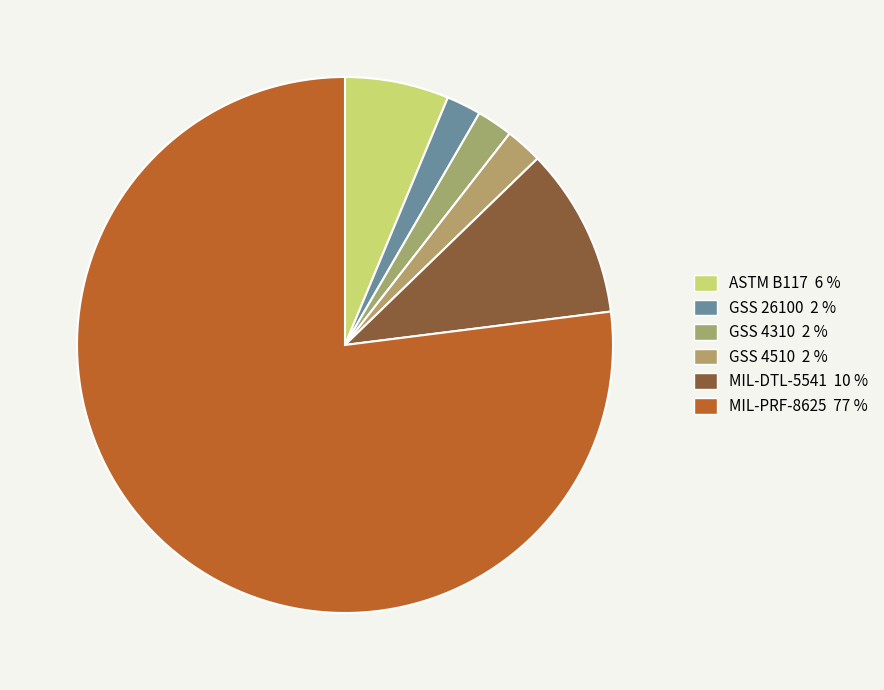

Rank the categories by value from highest to lowest.

MIL-PRF-8625, MIL-DTL-5541, ASTM B117, GSS 4510, GSS 4310, GSS 26100